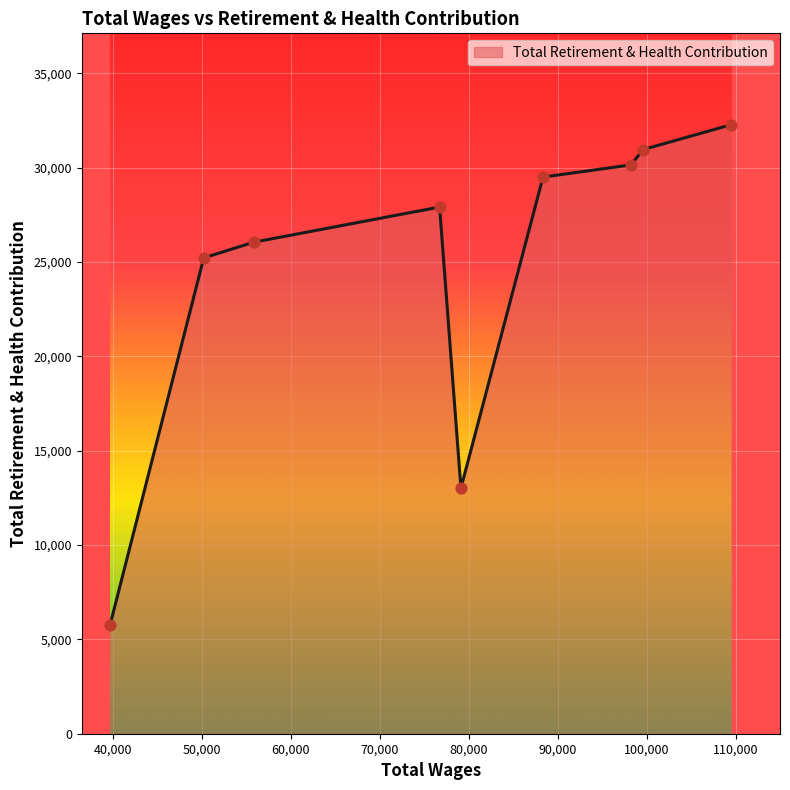

What is the difference between the maximum and minimum values?

26525